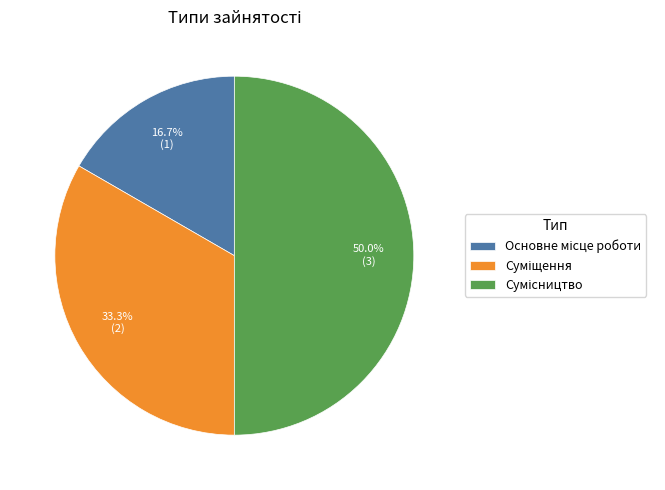

How many slices are in this pie chart?

3